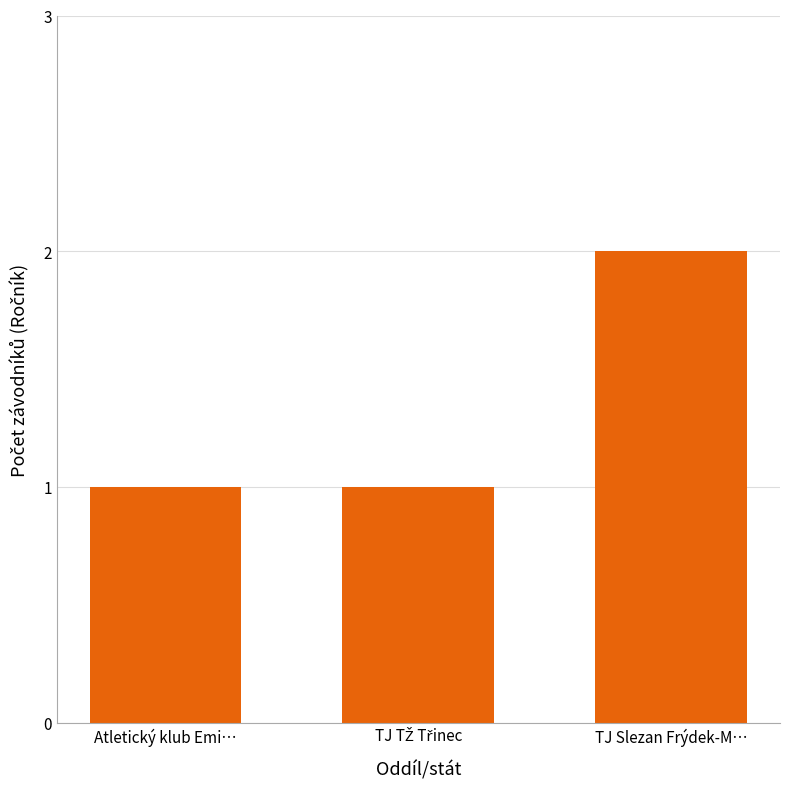

What is the sum of the values at TJ Slezan Frýdek-M… and Atletický klub Emi…?

3